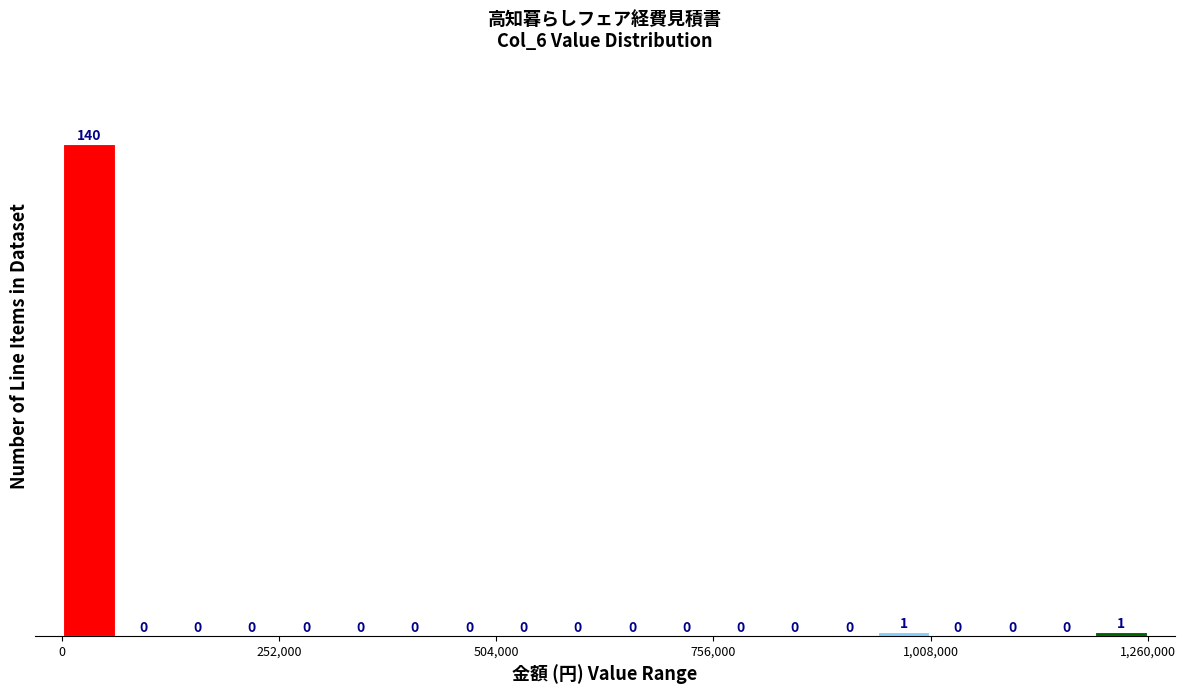

Read against the x-axis, roughly where is the centre of the tallest bar?

50000